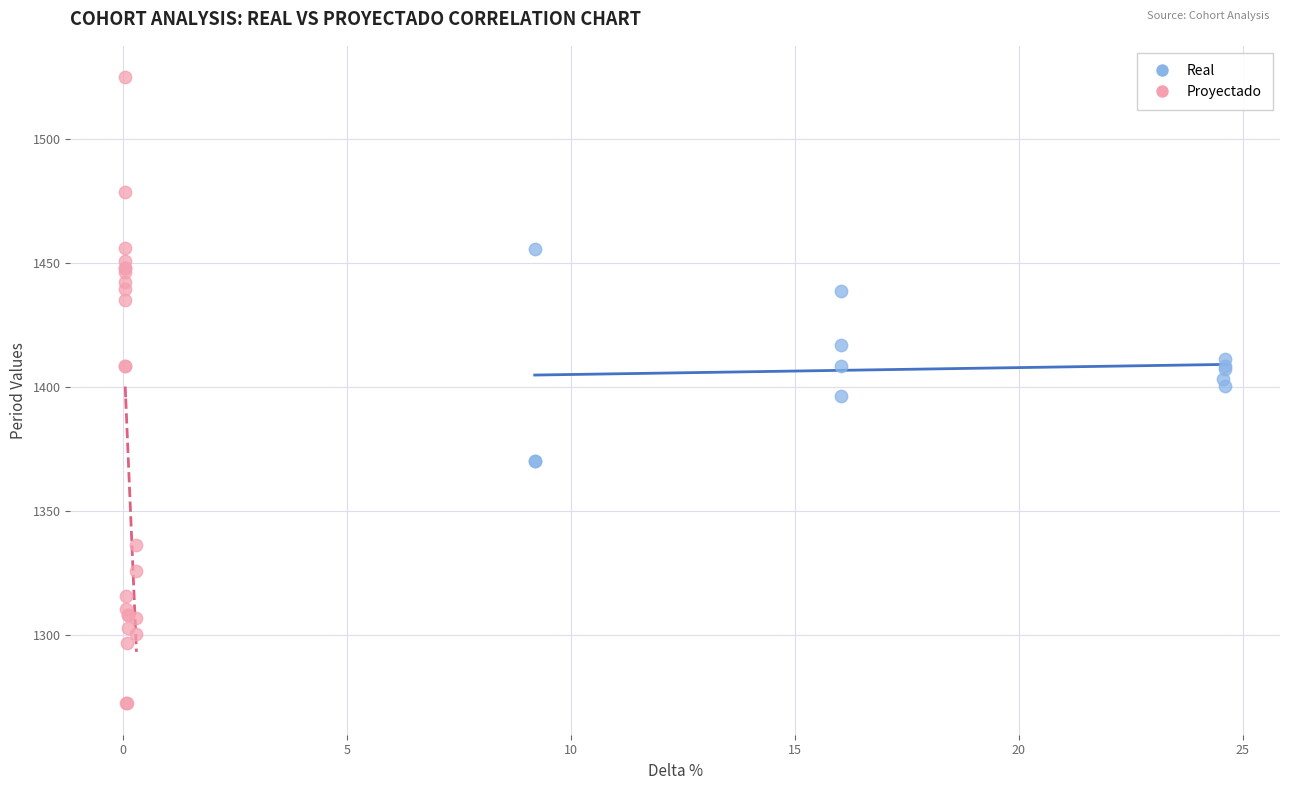

Which series reaches the maximum Y coordinate?

Proyectado